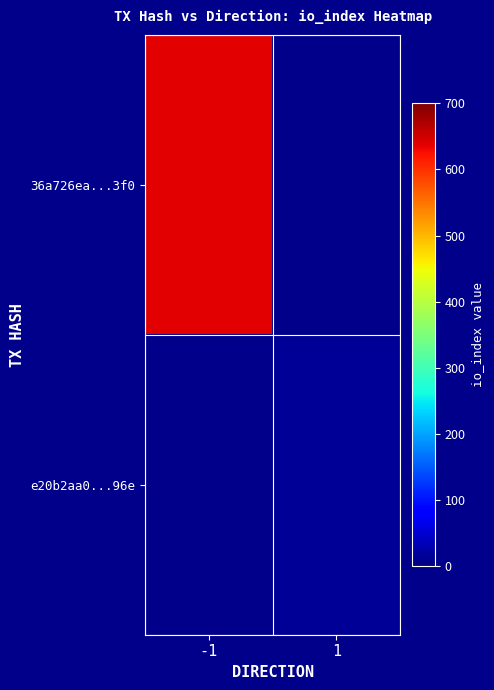

How many series are shown in this chart?

2